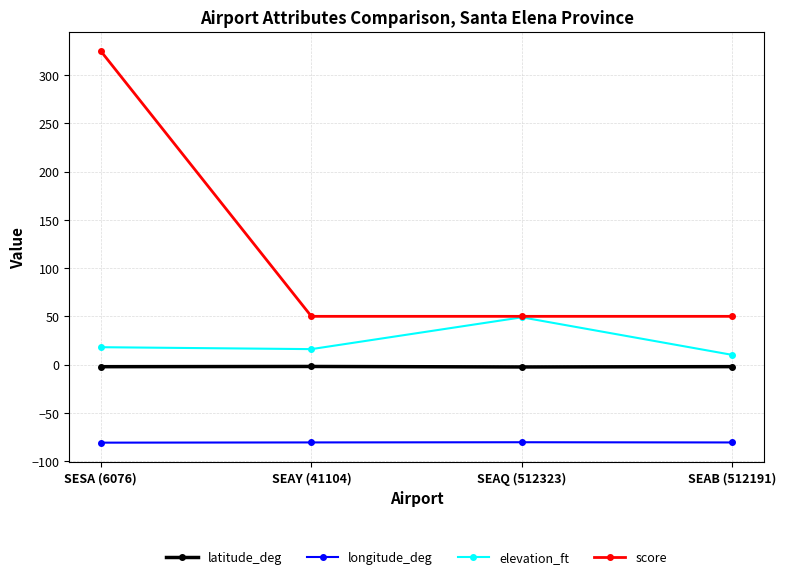

True or false: latitude_deg and longitude_deg intersect in this chart.

False